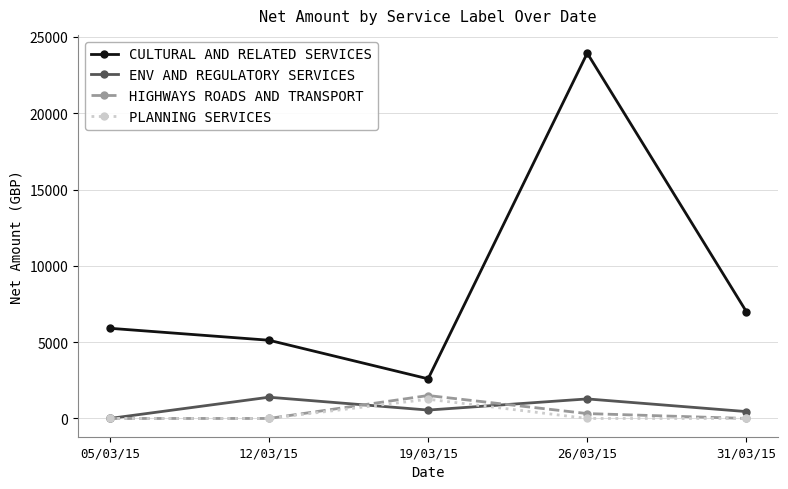

What is the difference between the maximum and minimum values in the ENV AND REGULATORY SERVICES series?

1391.9